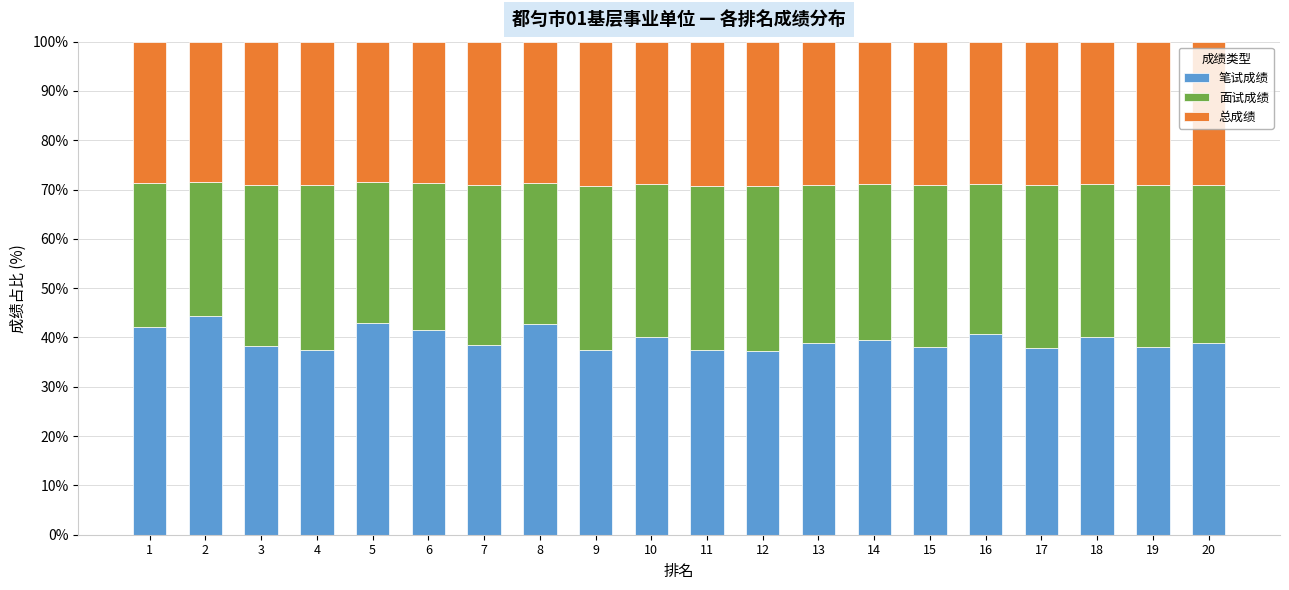

The value of 笔试成绩 at 1 is 42.2. True or false?

True